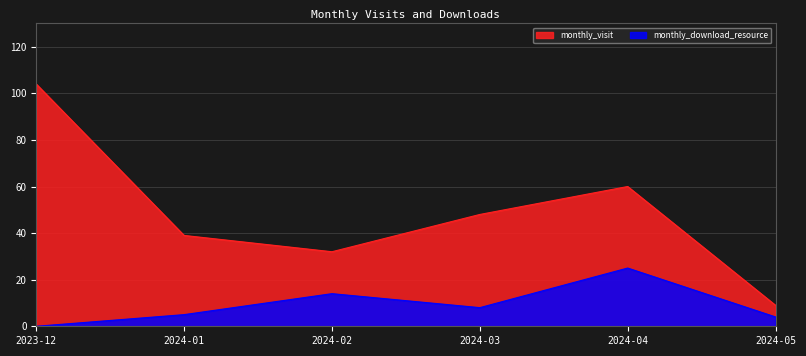

At which category is the sum across all series the highest?

2023-12